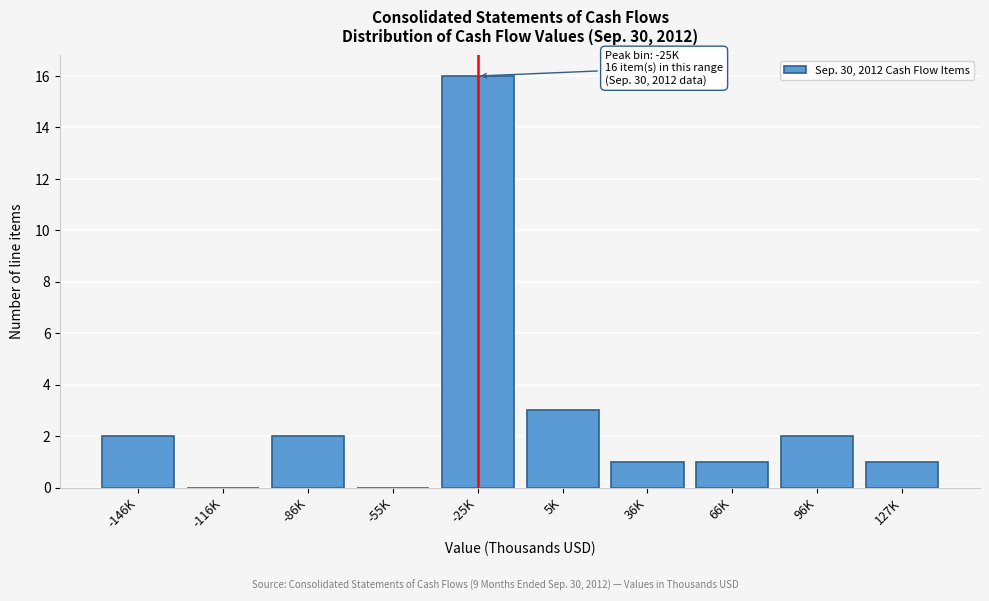

Reading left to right, transcribe all the data shown in this chart.

-146K=2	-116K=0	-86K=2	-55K=0	-25K=16	5K=3	36K=1	66K=1	96K=2	127K=1